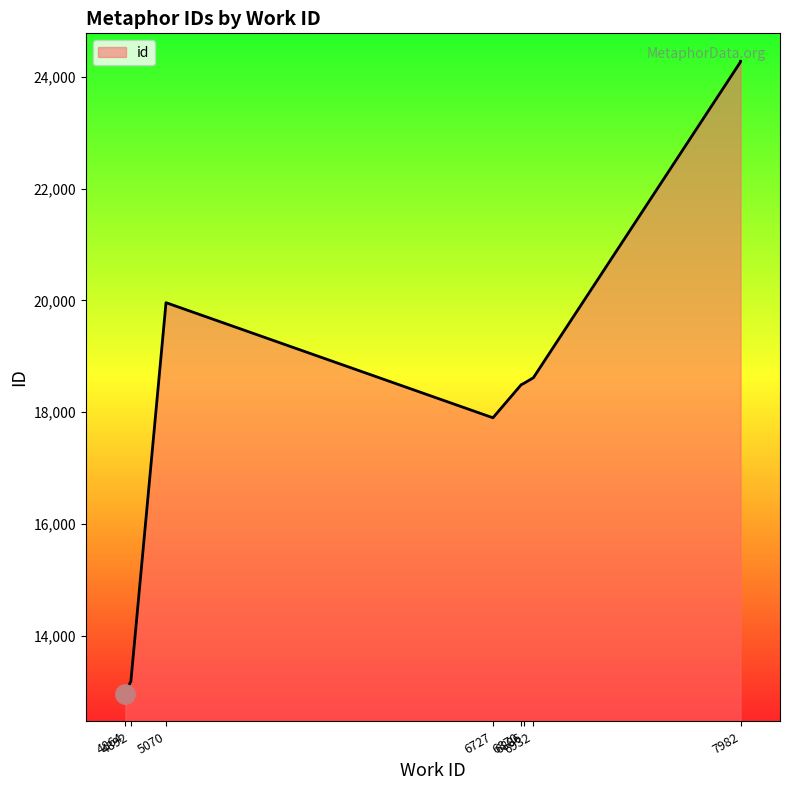

What is the average value?

18118